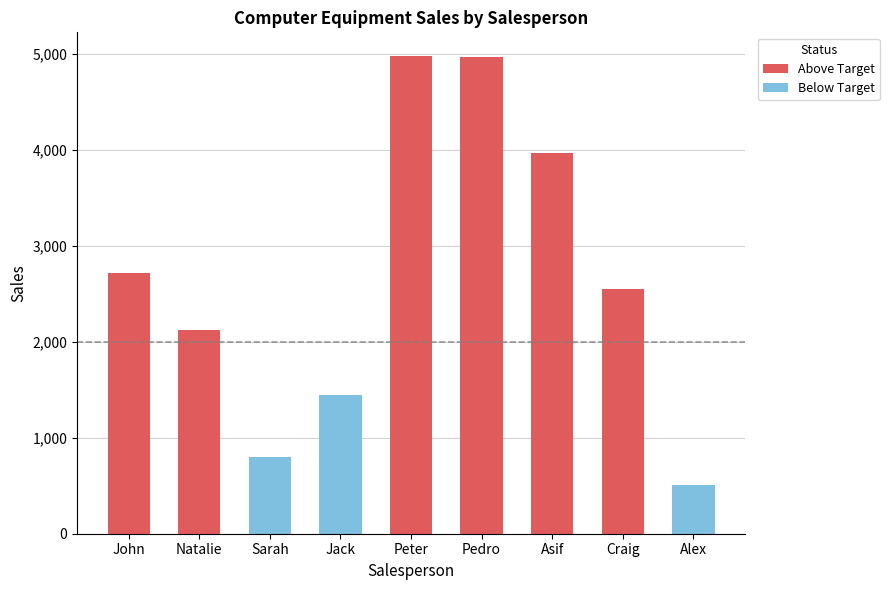

Reading left to right, transcribe all the data shown in this chart.

Above Target: John=2715	Natalie=2120	Sarah=0	Jack=0	Peter=4974	Pedro=4967	Asif=3963	Craig=2554	Alex=0
Below Target: John=0	Natalie=0	Sarah=794	Jack=1445	Peter=0	Pedro=0	Asif=0	Craig=0	Alex=511